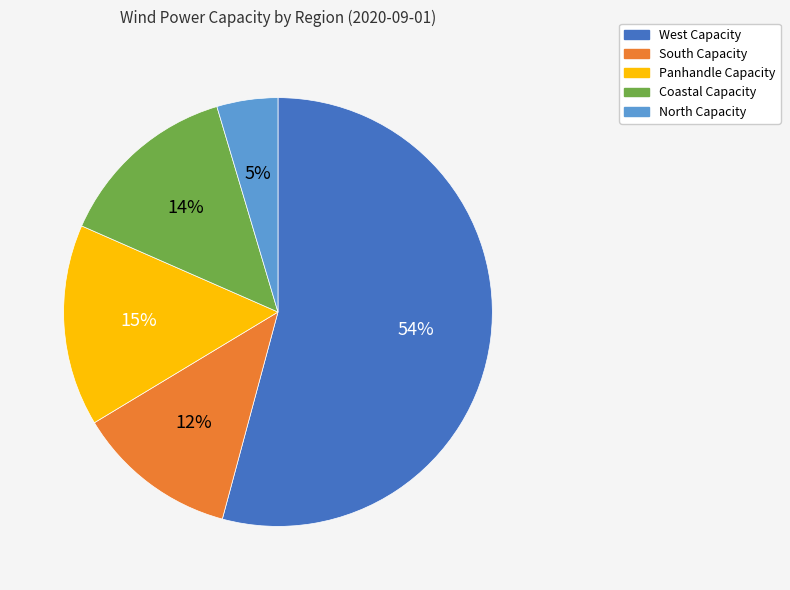

To the nearest percent, what is the combined percentage of West Capacity and Coastal Capacity?

68%